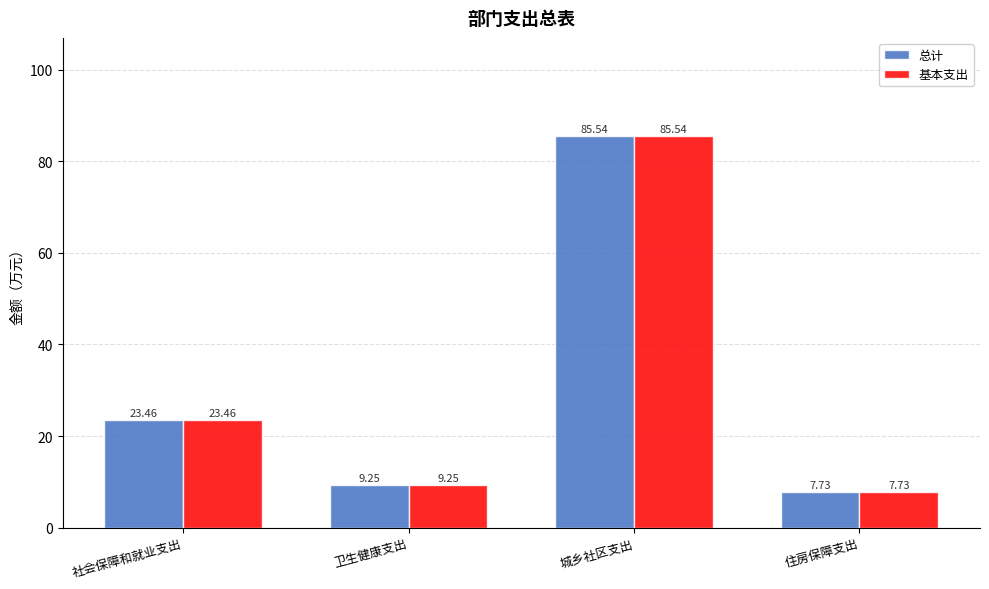

What is the total value across all series at 城乡社区支出?

171.1